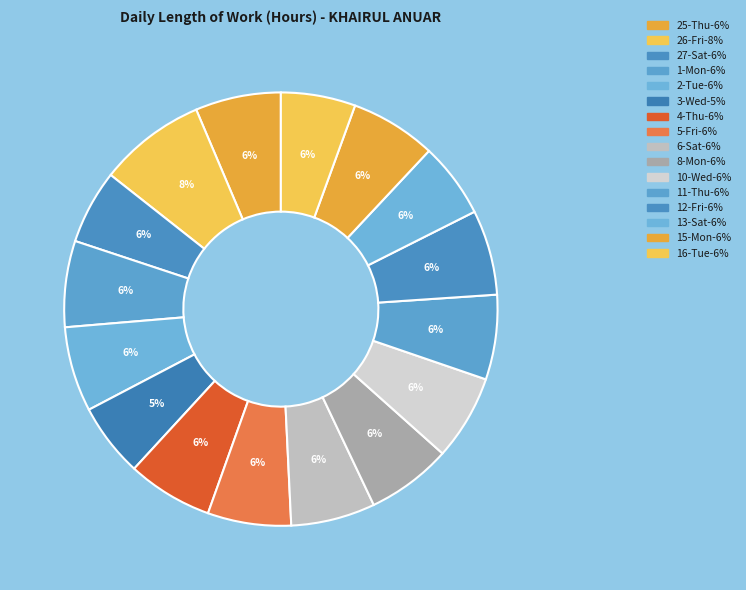

Does 27-Sat represent more than half of the total?

No